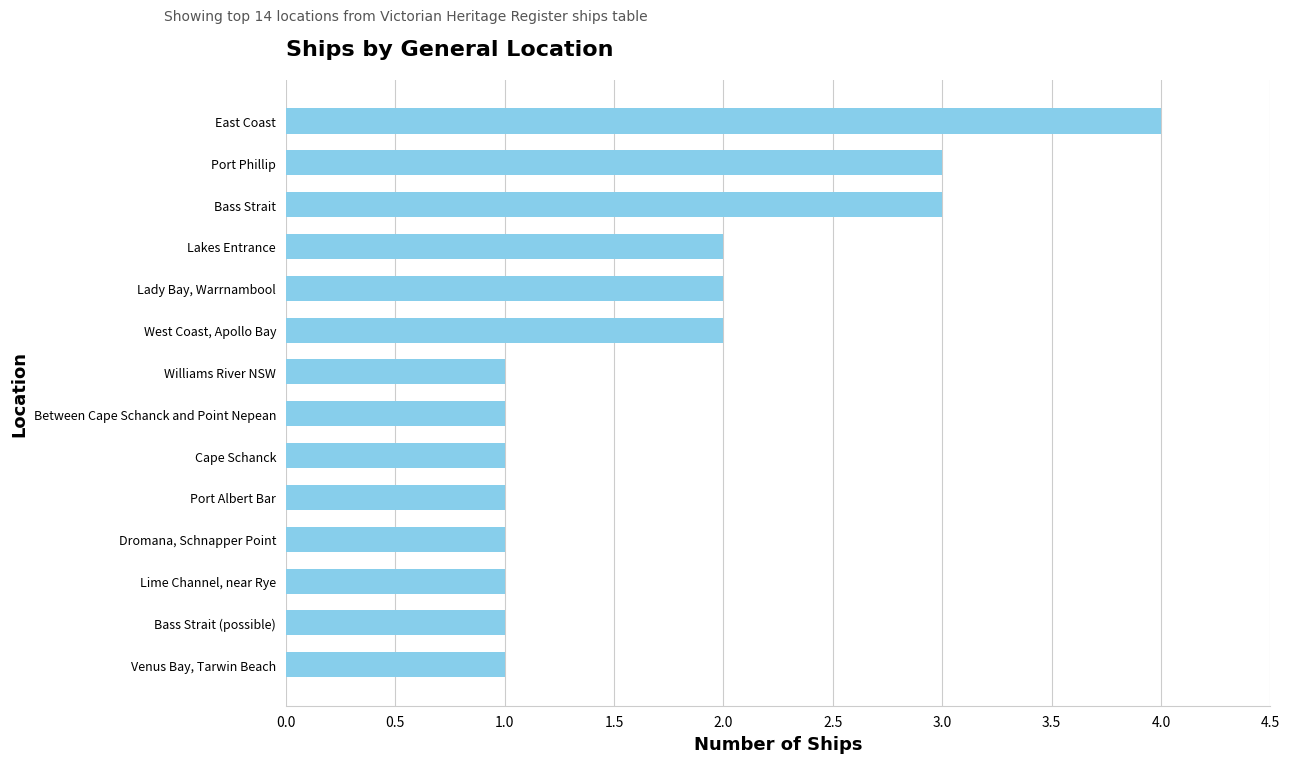

How many bars are there in total?

14